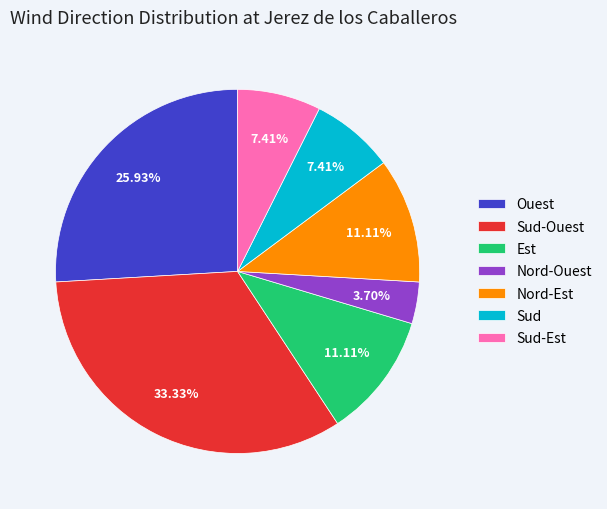

To the nearest percent, what portion does Sud-Ouest represent?

33%